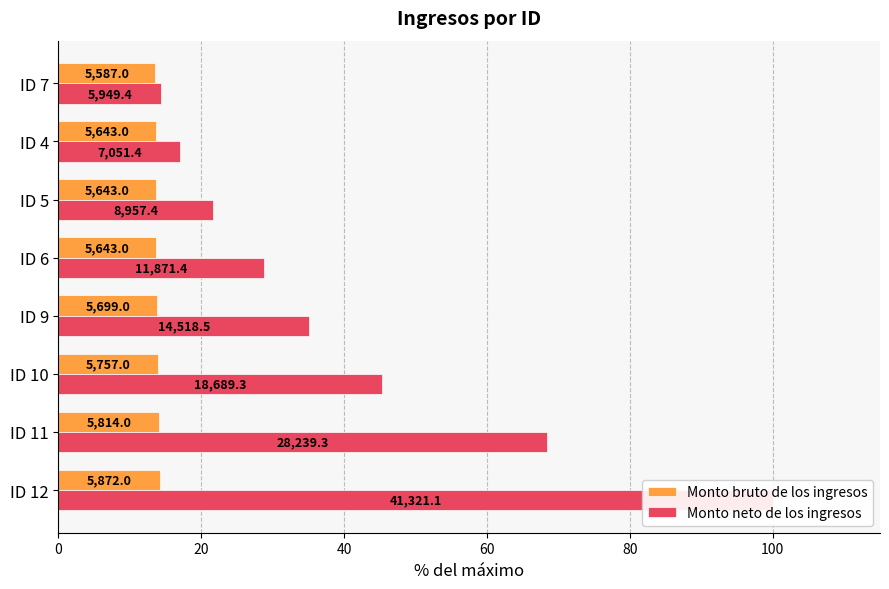

Reading left to right, what are all the values shown in this chart?

Monto bruto de los ingresos: 14.2	14.1	13.9	13.8	13.7	13.7	13.7	13.5
Monto neto de los ingresos: 100.0	68.3	45.2	35.1	28.7	21.7	17.1	14.4